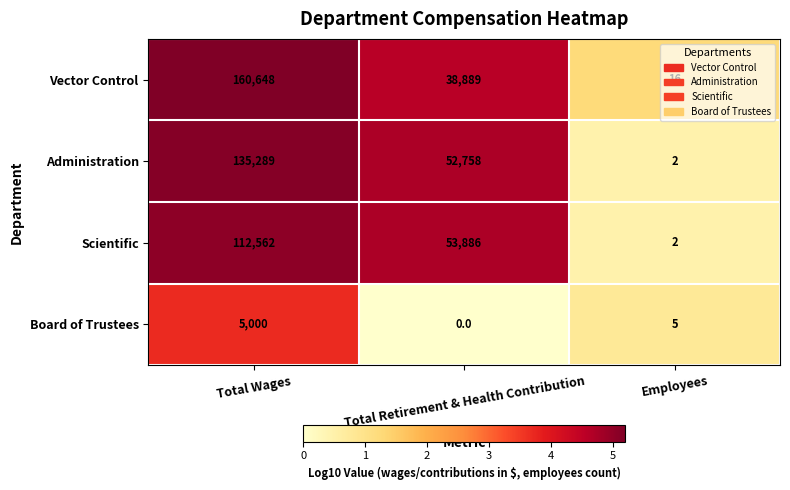

What is the total value across all series at Total Wages?

413499